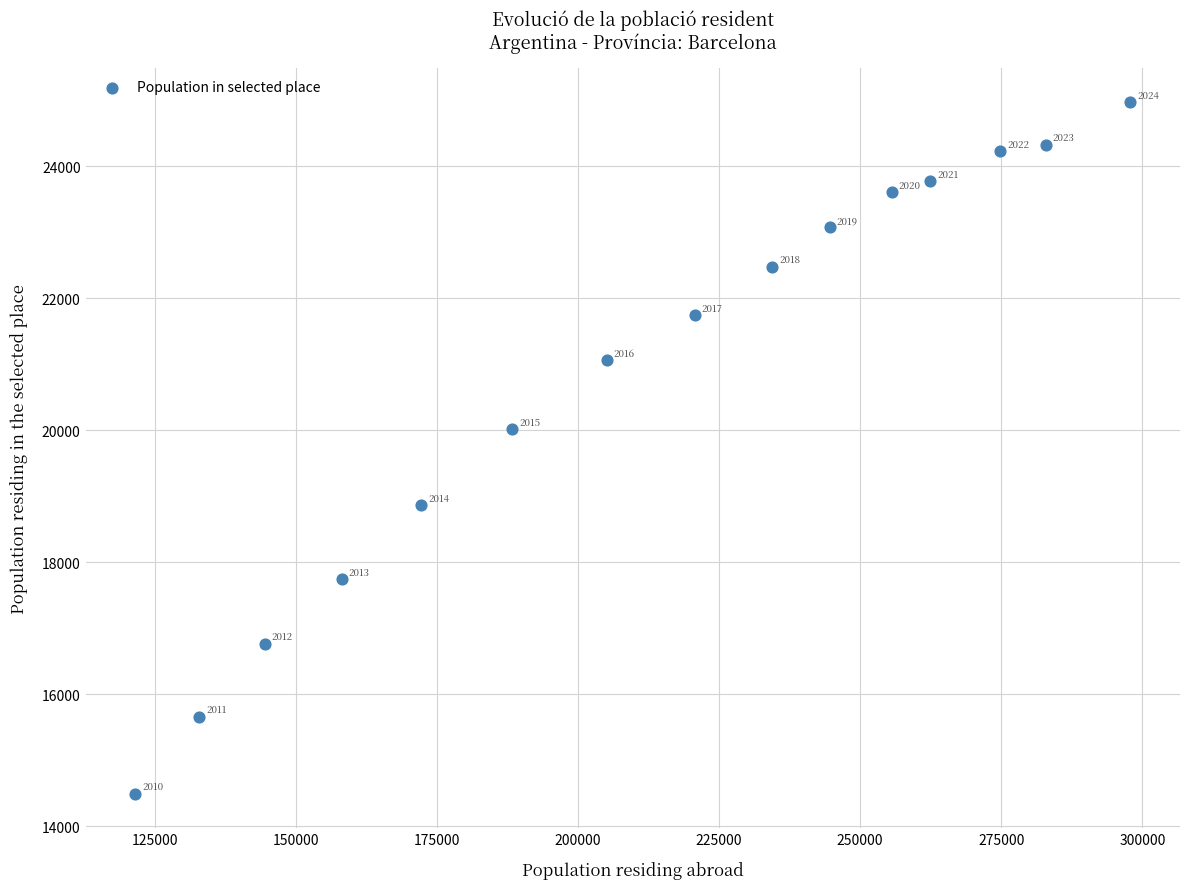

What Y value in the scatter plot is closest to 19731?

20017